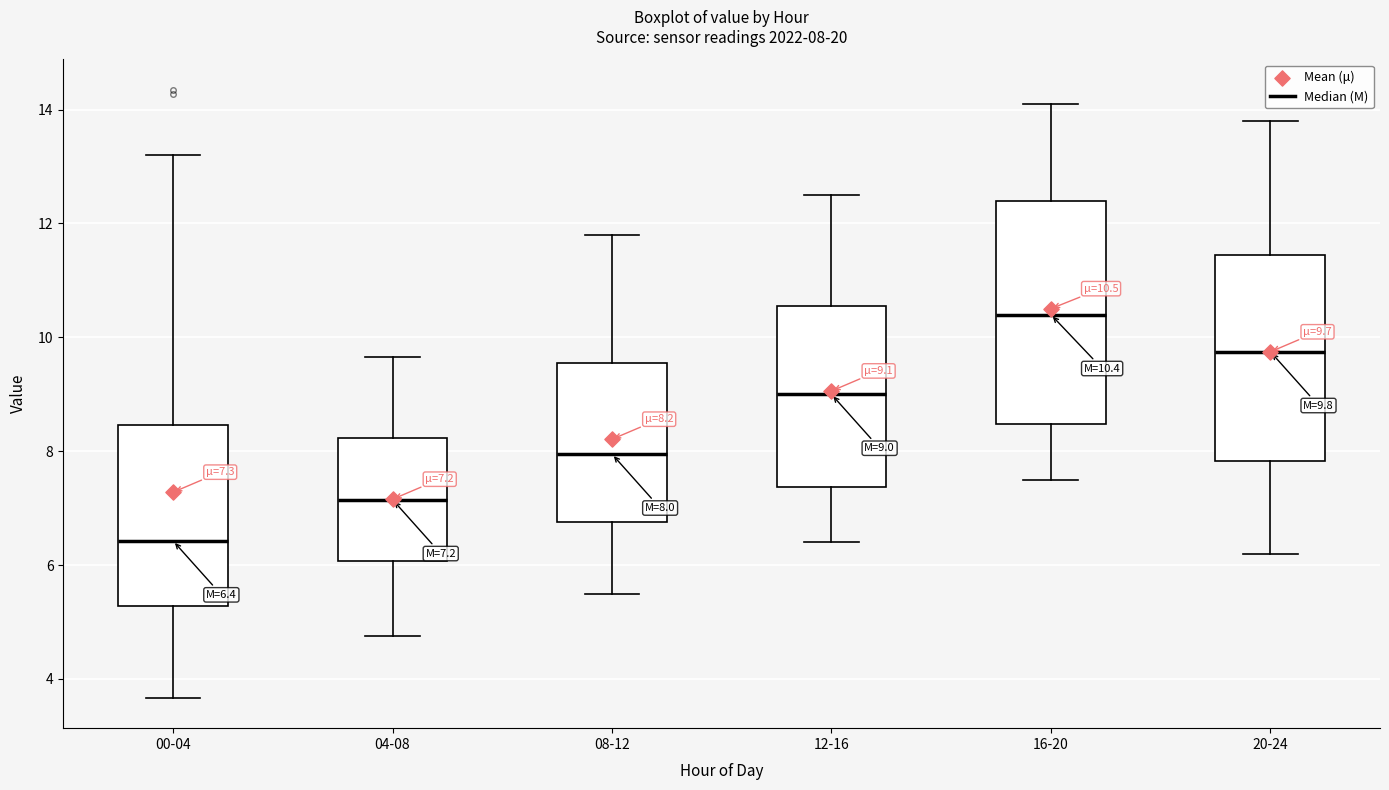

Which box has the lowest median line?

00-04